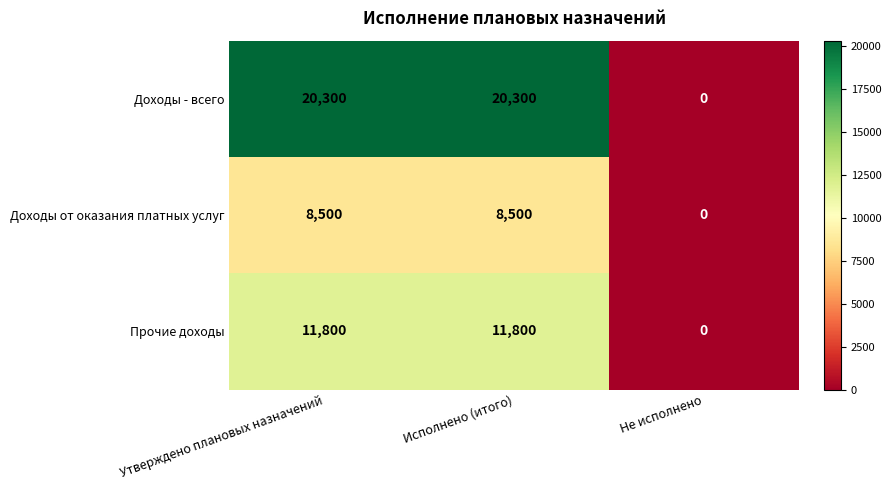

Reading left to right, transcribe all the data shown in this chart.

Доходы - всего: 20300	20300	0
Доходы от оказания платных услуг: 8500	8500	0
Прочие доходы: 11800	11800	0